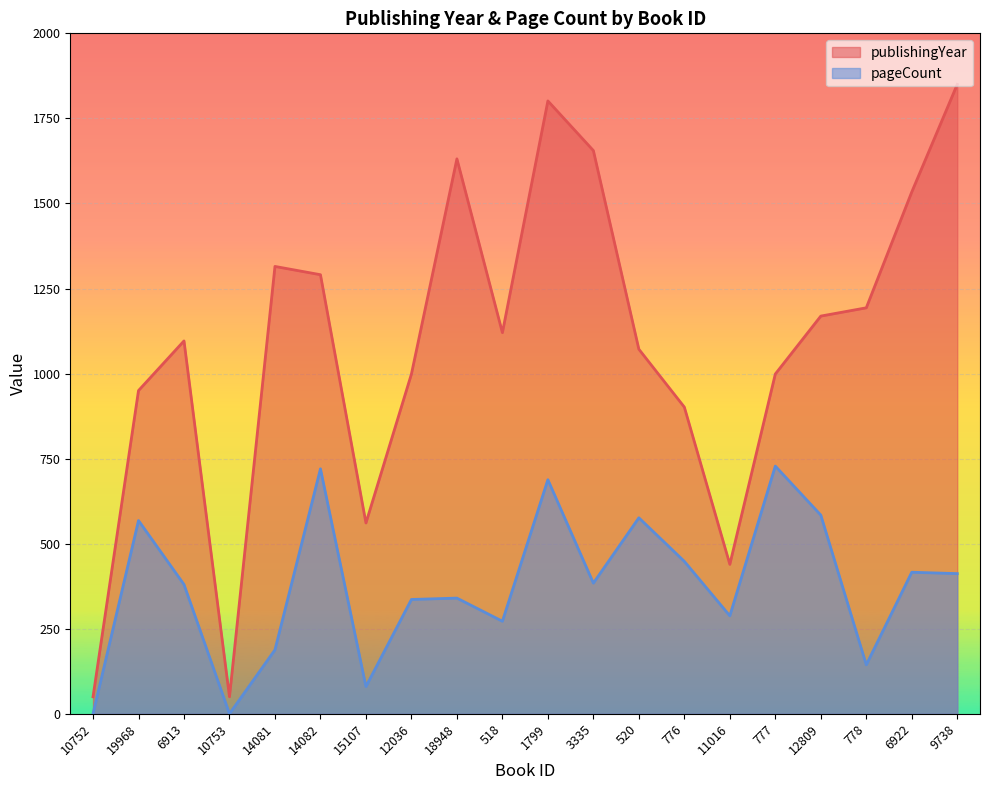

Is the value of publishingYear at 11016 greater than the value of pageCount at 11016?

Yes